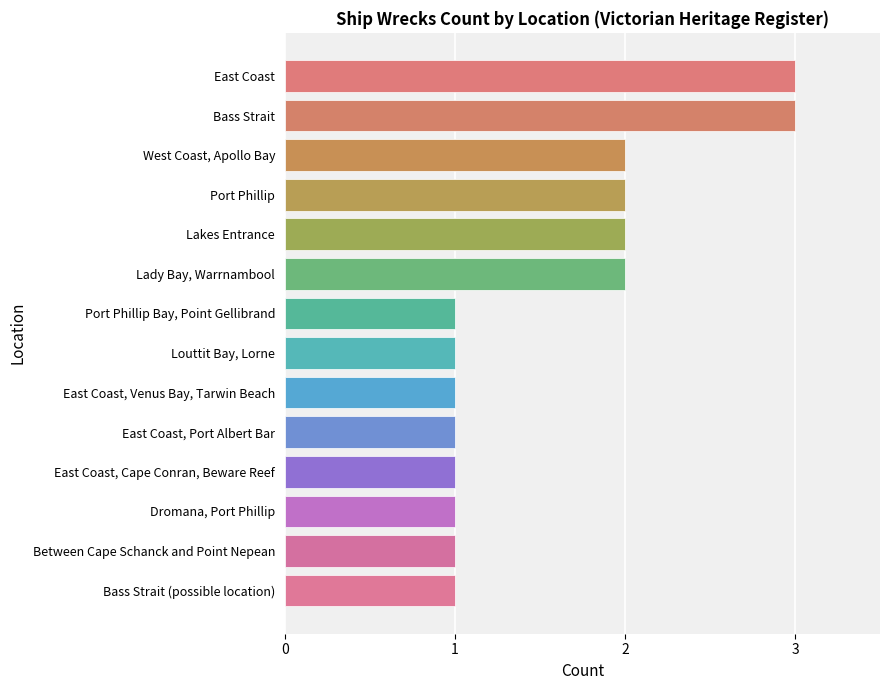

Reading top to bottom, transcribe all the data shown in this chart.

3	3	2	2	2	2	1	1	1	1	1	1	1	1